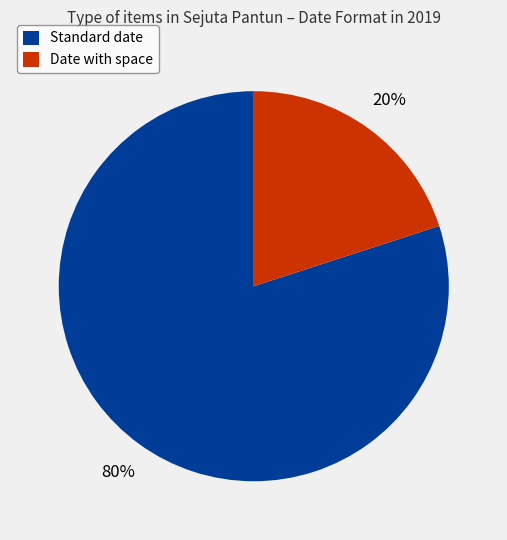

True or false: Date with space accounts for 28% of the total.

False